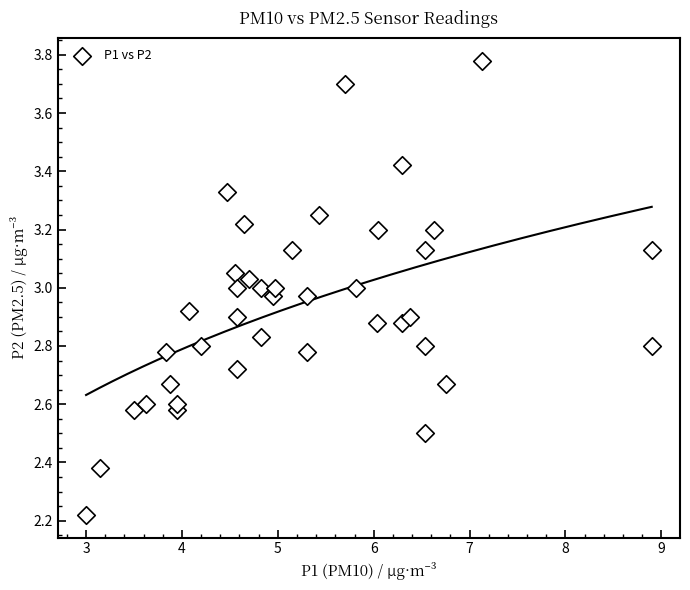

What is the range of X values (max minus min)?

5.9